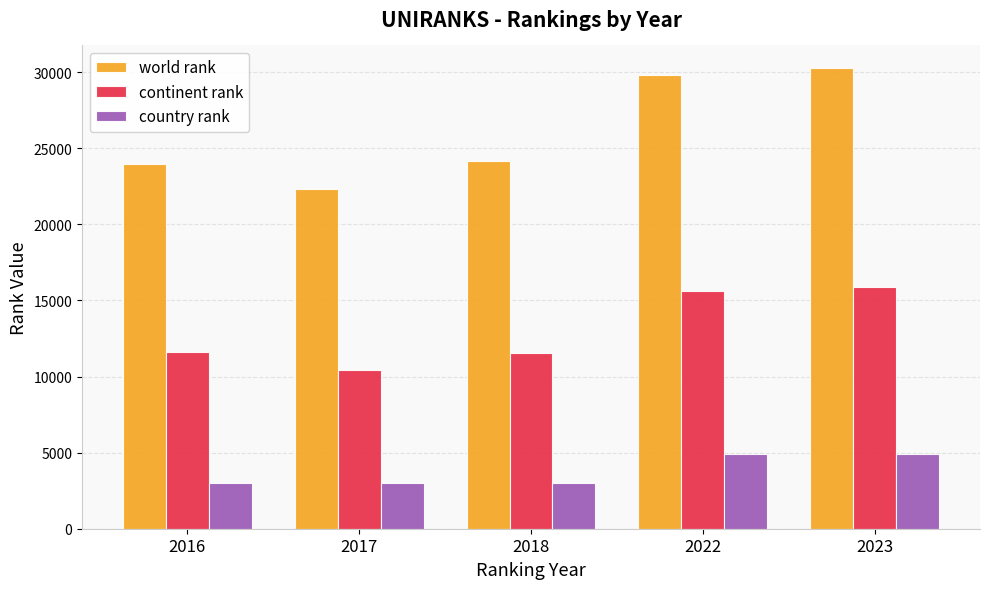

Read the world rank value at 2017, to the nearest 10.

22330